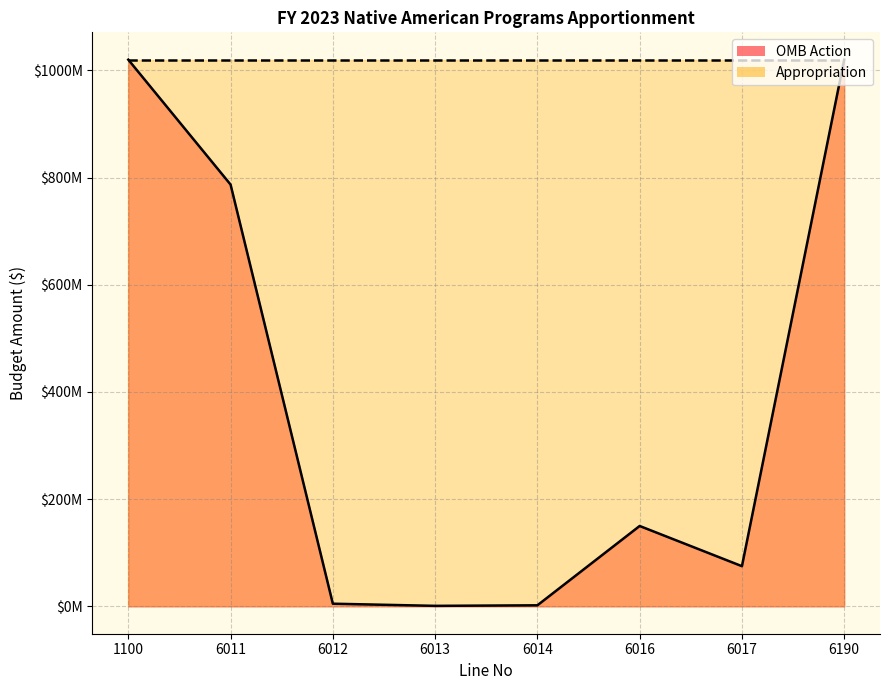

What is the average value?

382500000